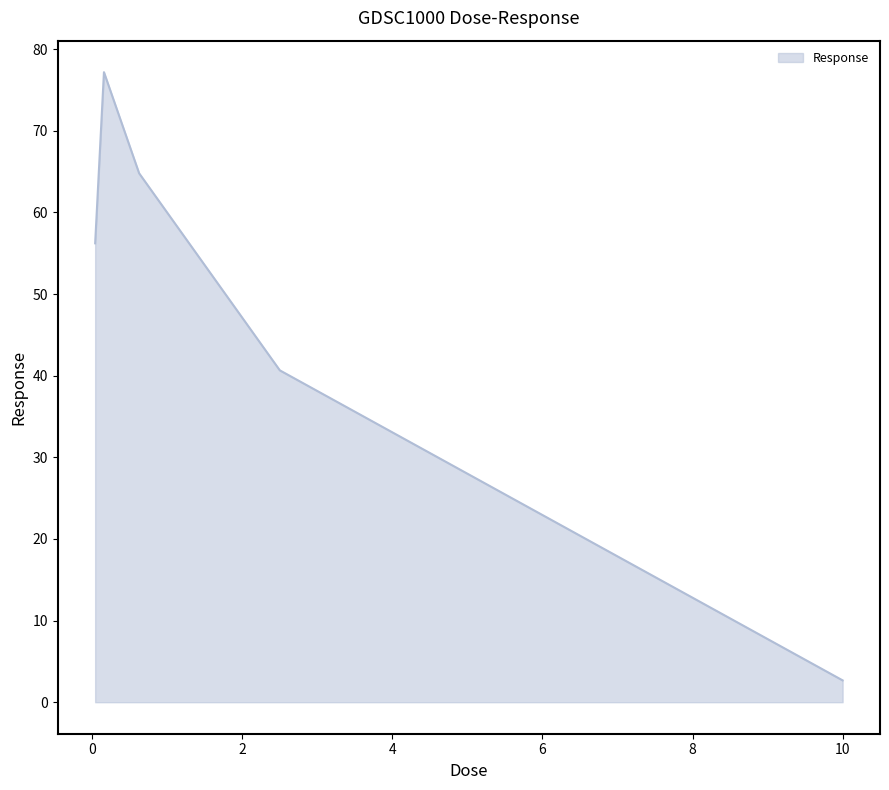

How many interior local peaks (higher than both neighbors) does the data have?

1